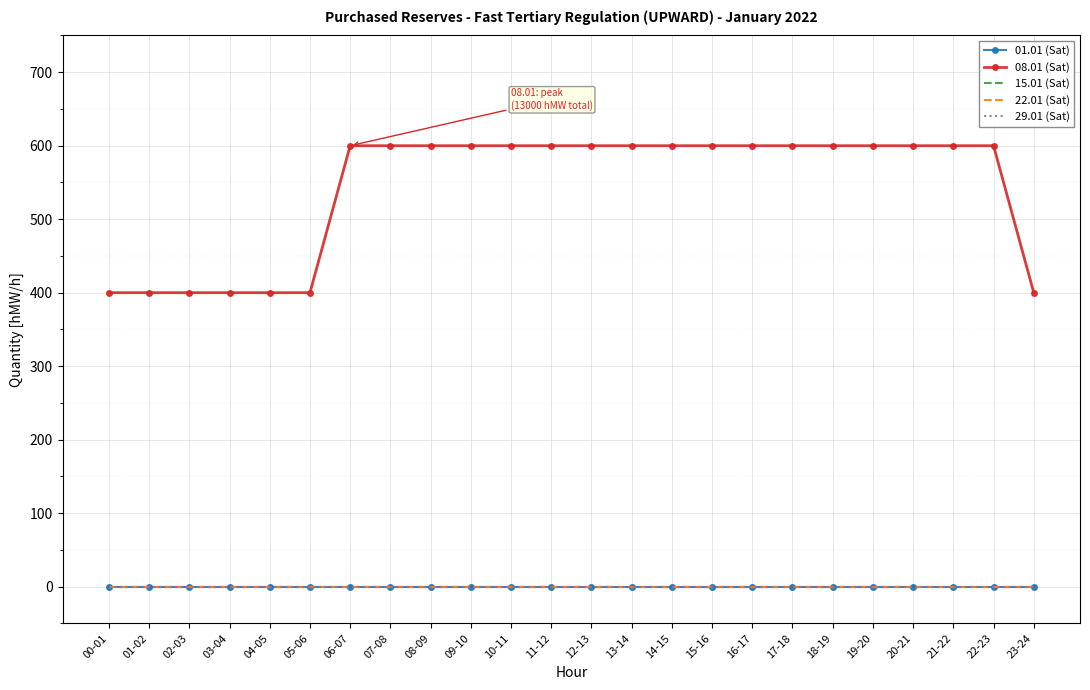

What position from the right is 19-20?

5